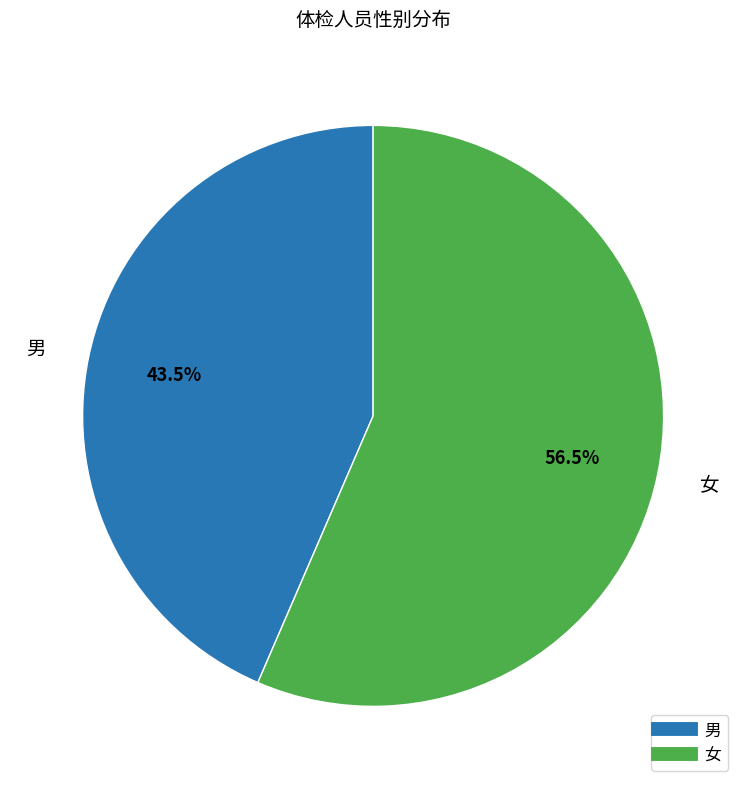

What percentage is NOT represented by 女?

43.5%